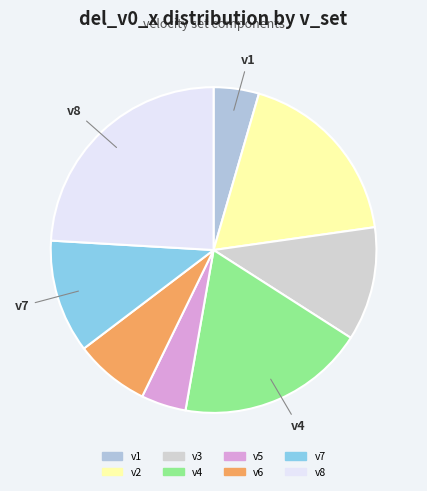

True or false: v8 accounts for 24% of the total.

True